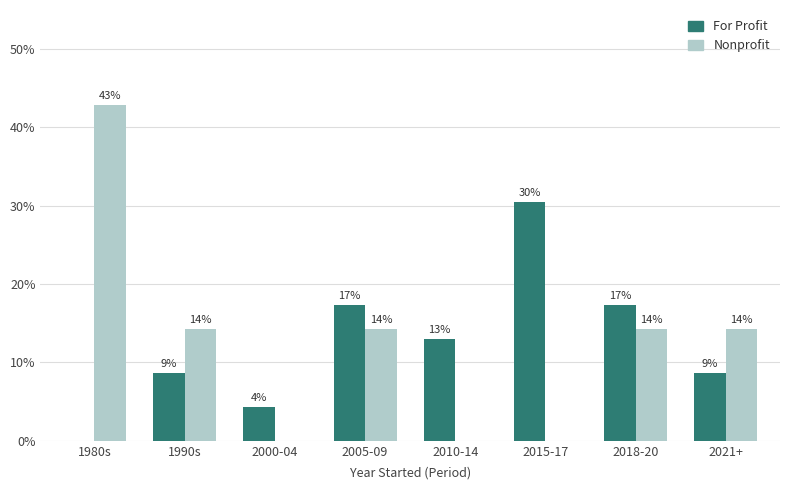

Reading left to right, list all the values displayed in this chart.

For Profit: 1980s=0.0	1990s=8.7	2000-04=4.3	2005-09=17.4	2010-14=13.0	2015-17=30.4	2018-20=17.4	2021+=8.7
Nonprofit: 1980s=42.9	1990s=14.3	2000-04=0.0	2005-09=14.3	2010-14=0.0	2015-17=0.0	2018-20=14.3	2021+=14.3